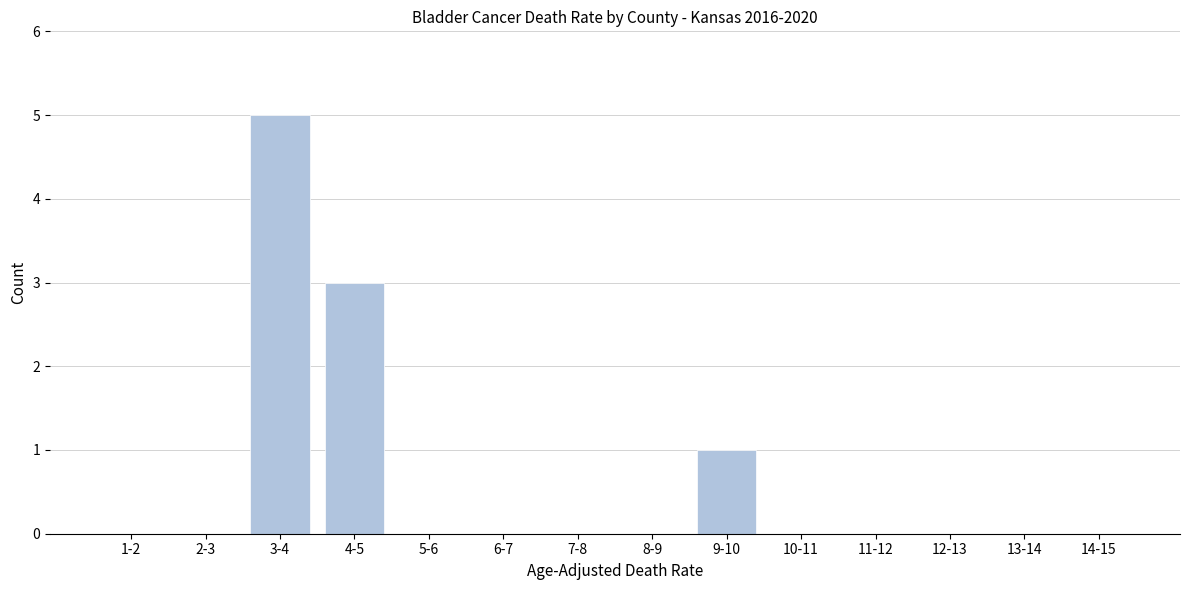

Reading left to right, what are all the values shown in this chart?

1-2=0	2-3=0	3-4=5	4-5=3	5-6=0	6-7=0	7-8=0	8-9=0	9-10=1	10-11=0	11-12=0	12-13=0	13-14=0	14-15=0